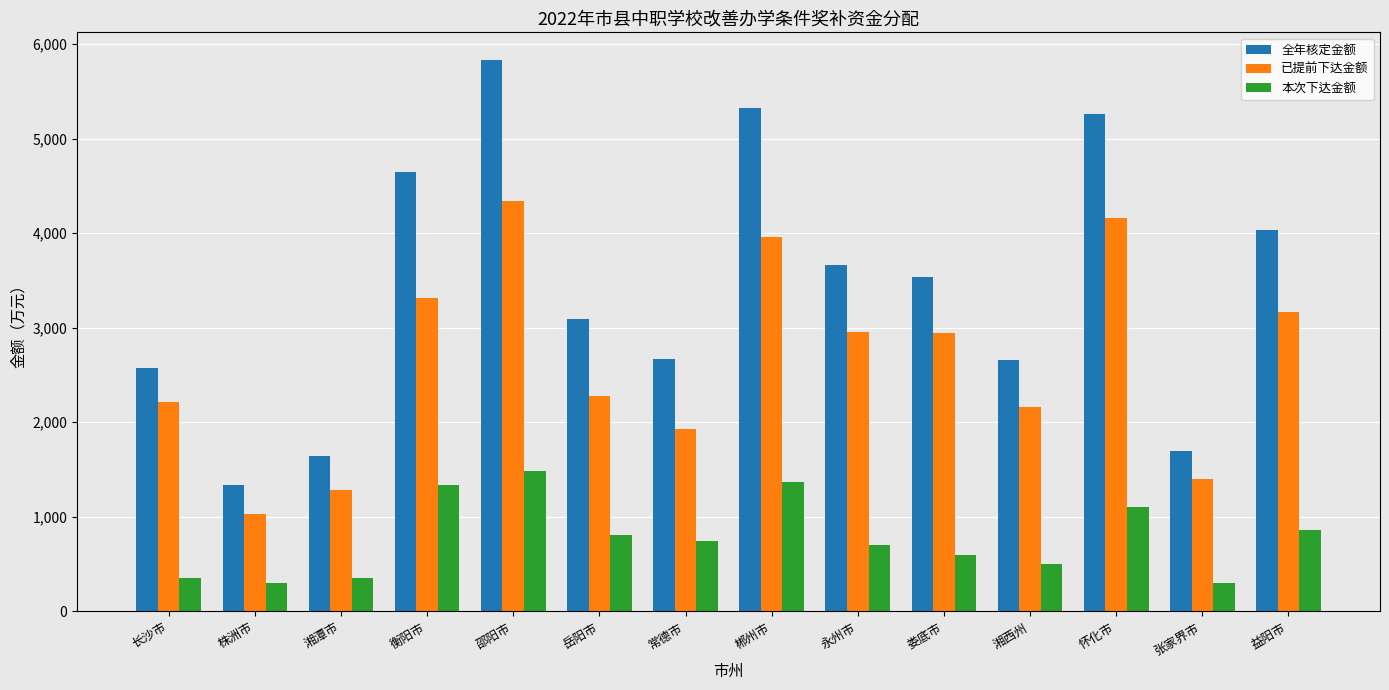

What is the maximum value for 已提前下达金额?

4344